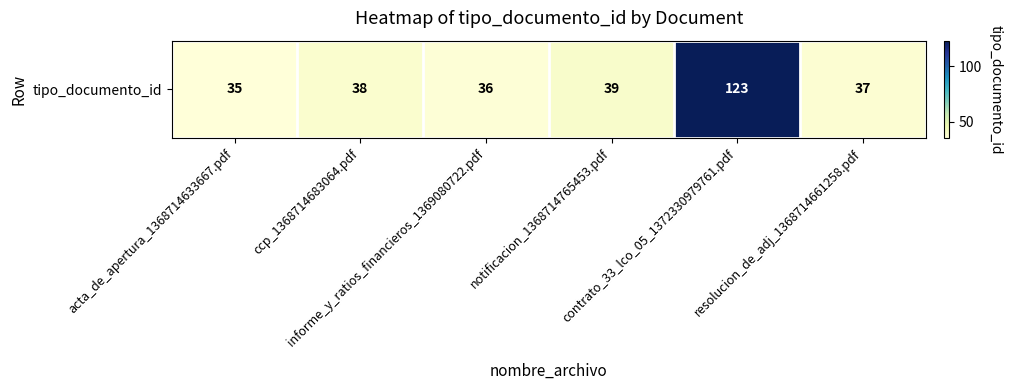

What is the minimum value shown in the chart?

35